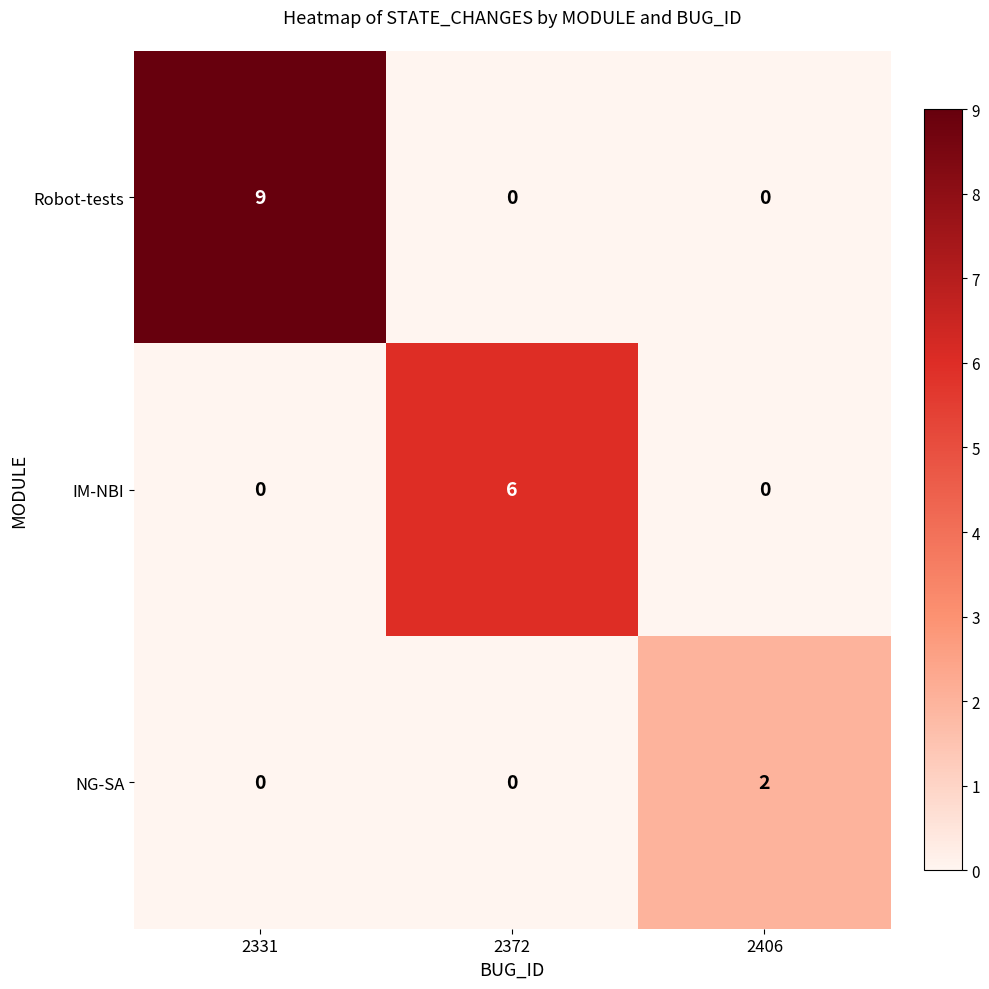

List the series in order of their overall mean, lowest first.

NG-SA, IM-NBI, Robot-tests